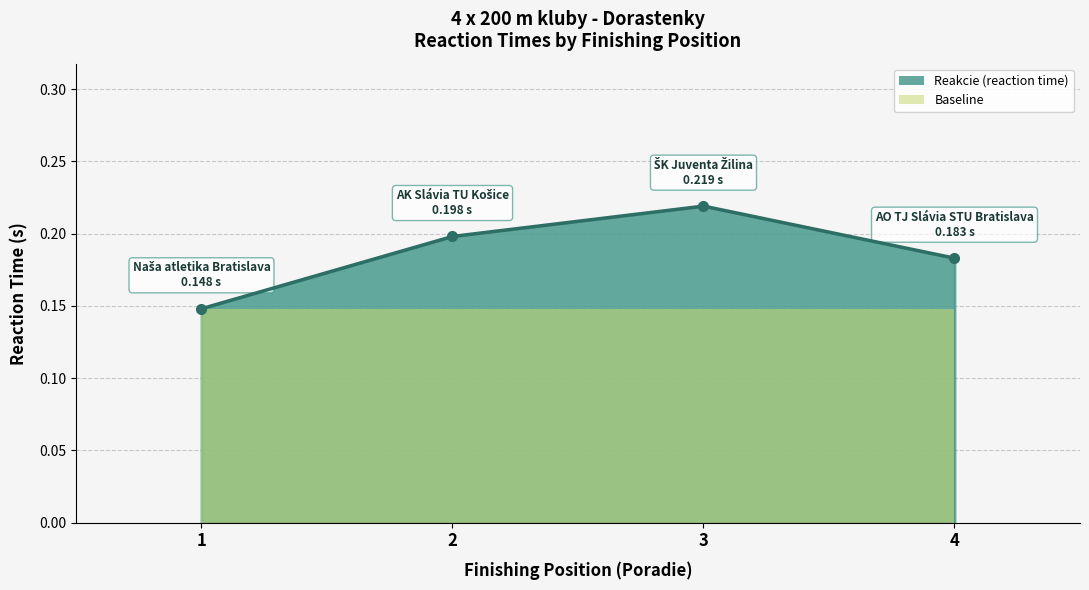

Reading right to left, what are all the values shown in this chart?

0.2	0.2	0.2	0.1